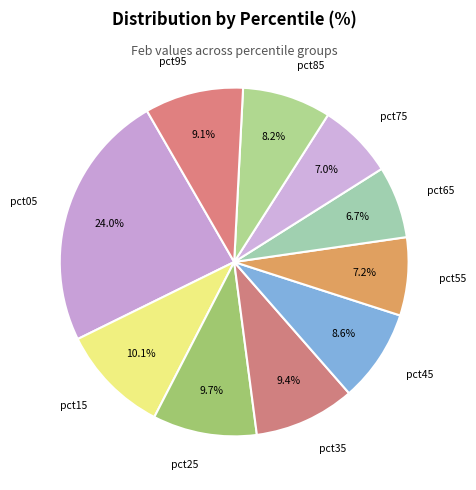

How many slices are in this pie chart?

10